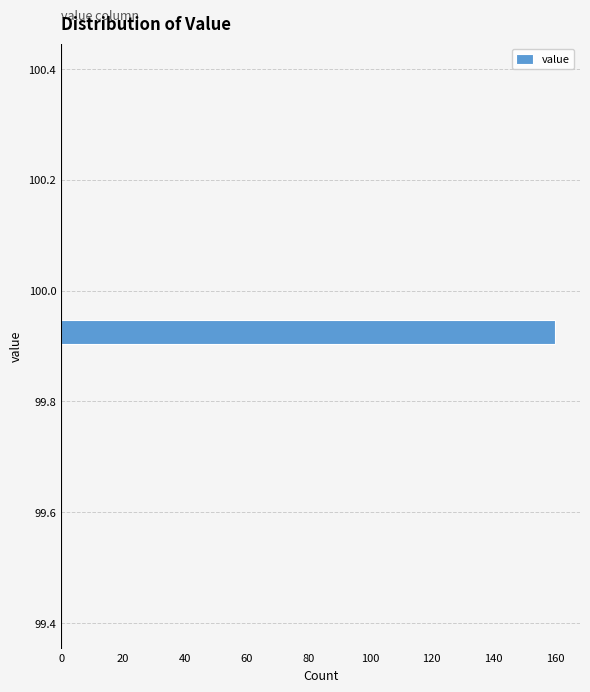

Read against the y-axis, roughly where is the centre of the longest bar?

99.92